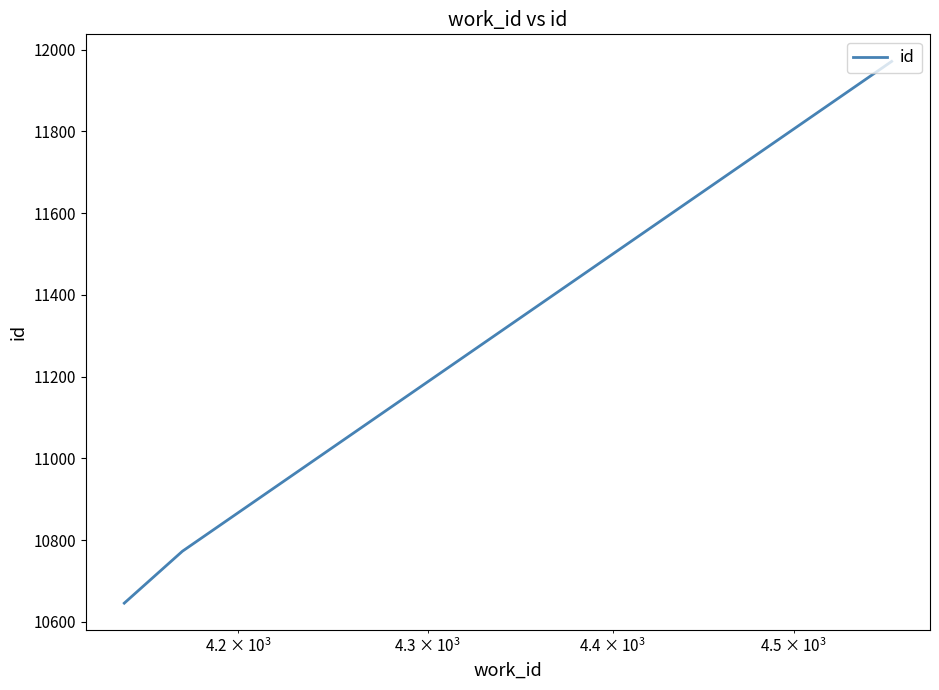

Reading left to right, transcribe all the data shown in this chart.

10646	10773	11971